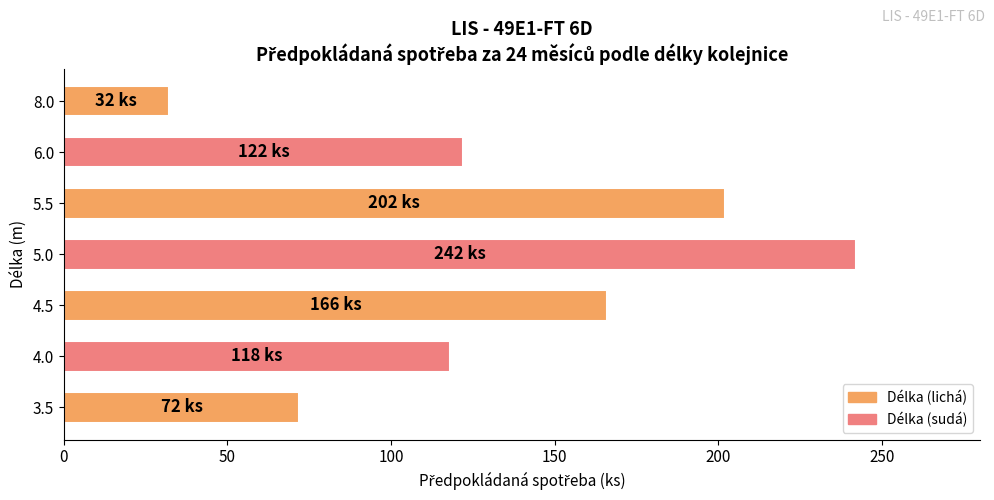

Which has a higher value, 6.0 or 5.5?

5.5